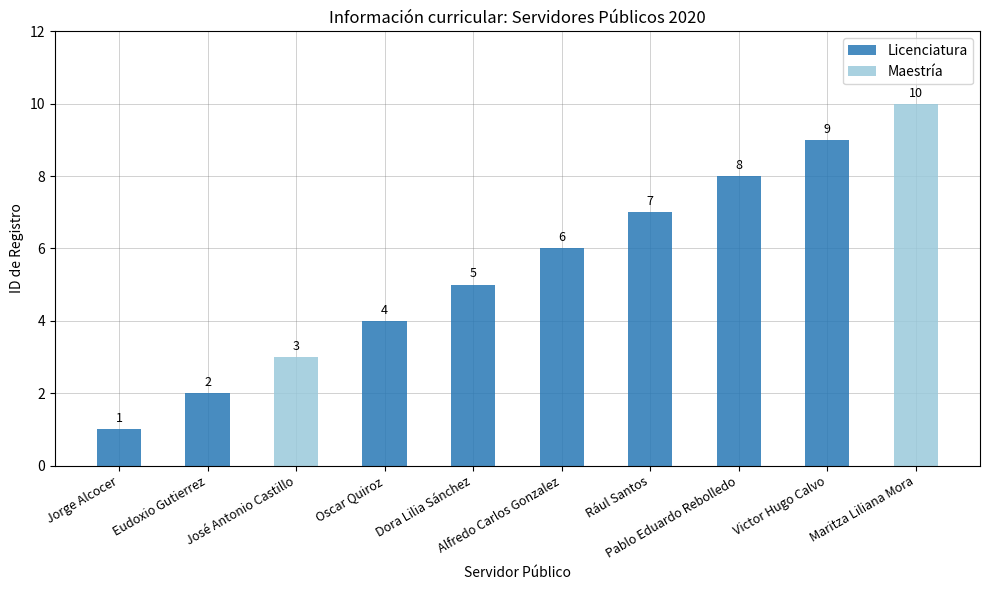

How many data points are less than 6?

5